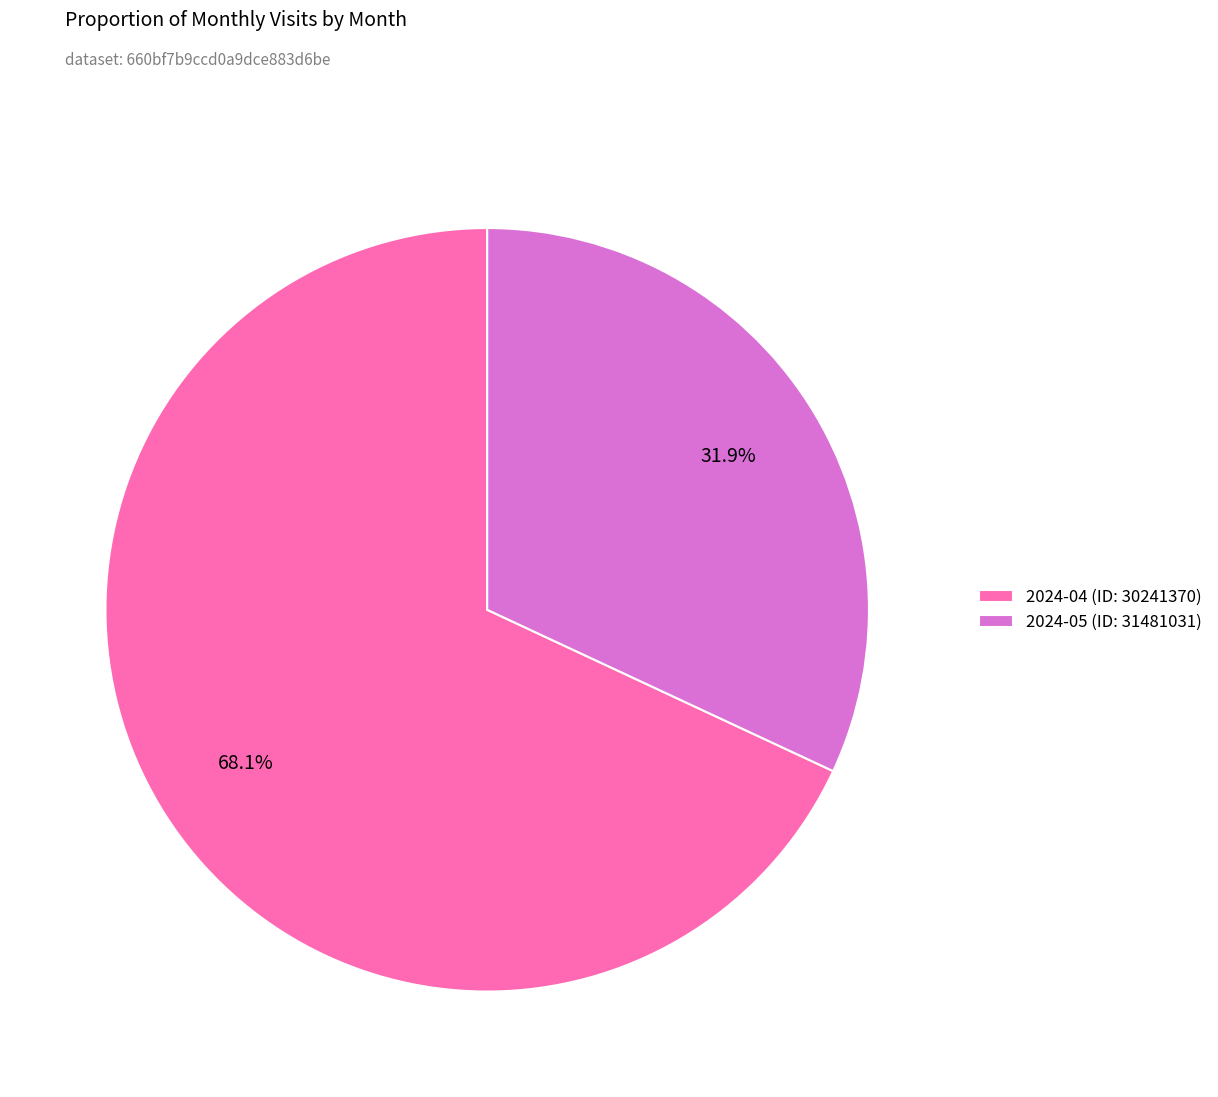

True or false: 2024-04 (ID: 30241370) accounts for 82% of the total.

False